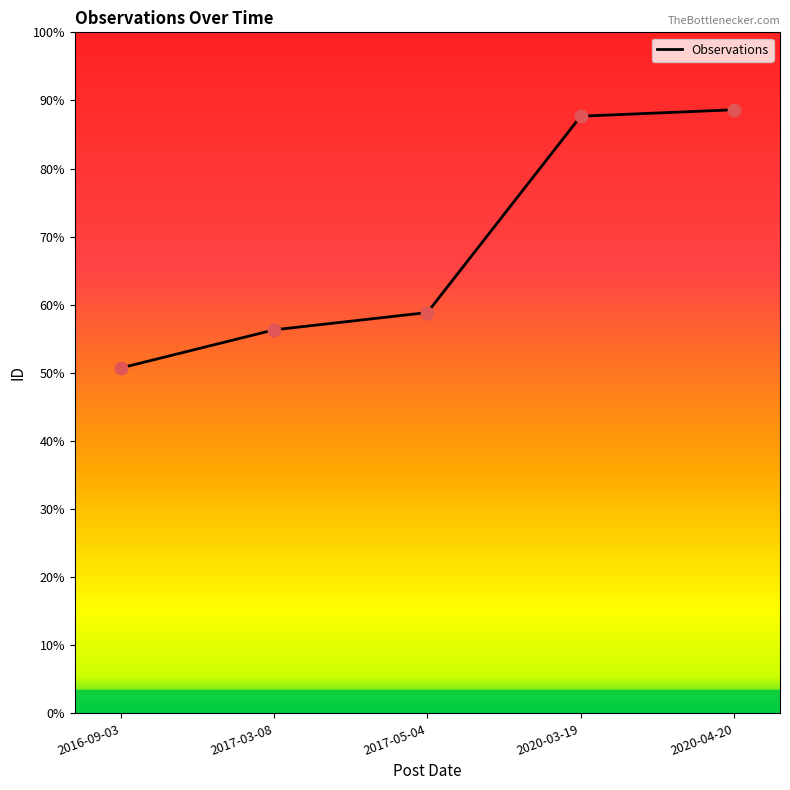

Between 2017-05-04 and 2020-04-20, which is larger?

2020-04-20